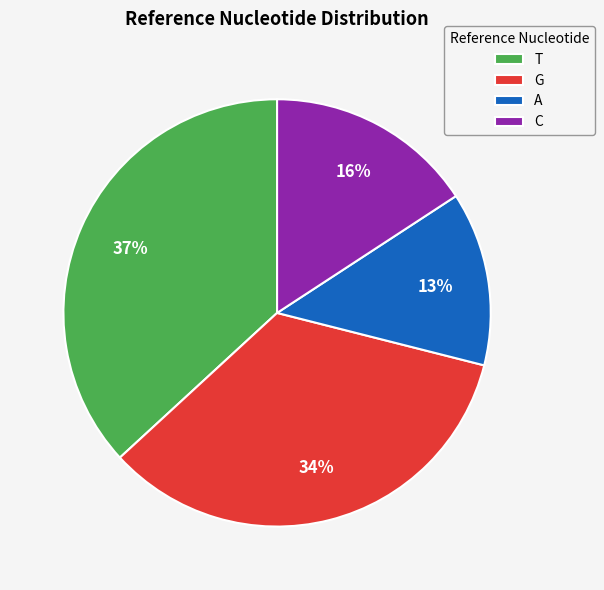

Which has a higher value, G or T?

T